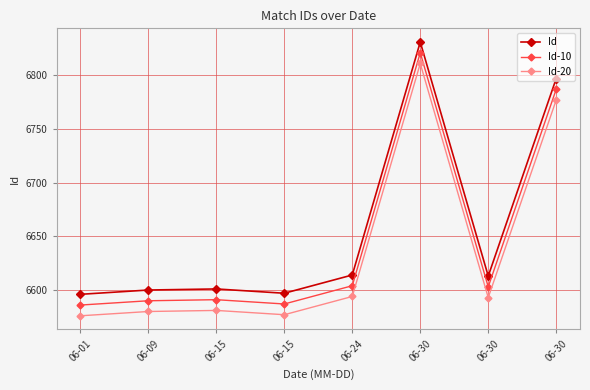

How many data points does each series have?

8